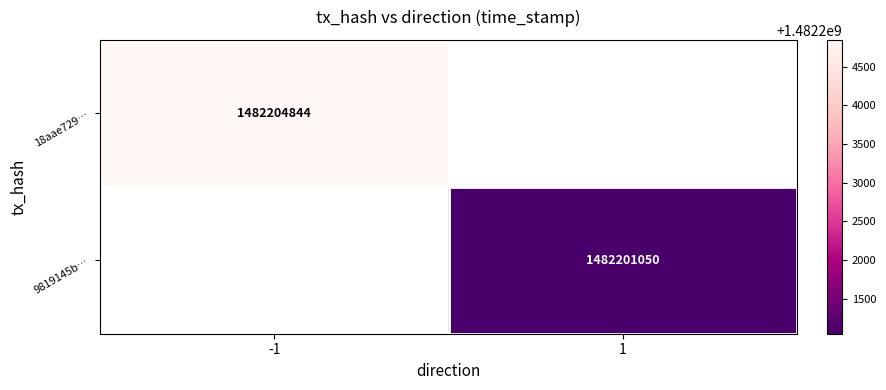

True or false: 9819145b… has a value of 2004930131 at 1.

False